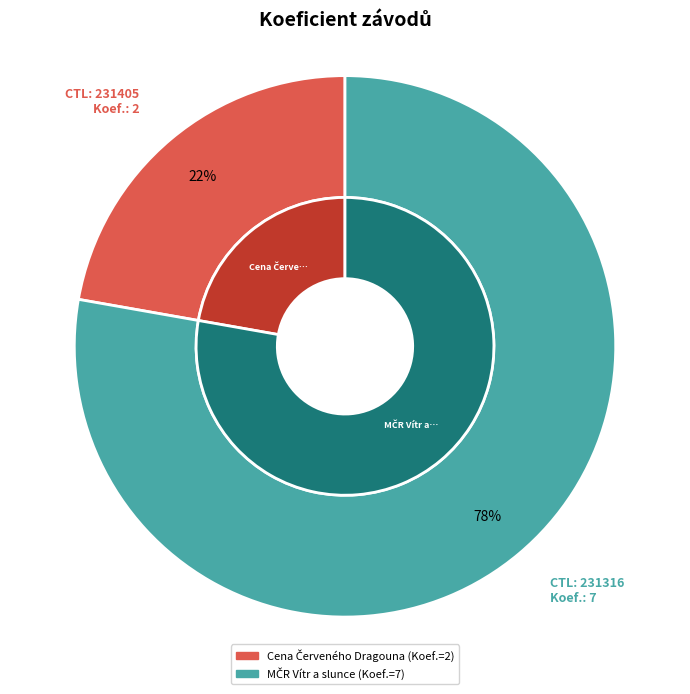

What portion of the pie excludes 231316?

22.2%